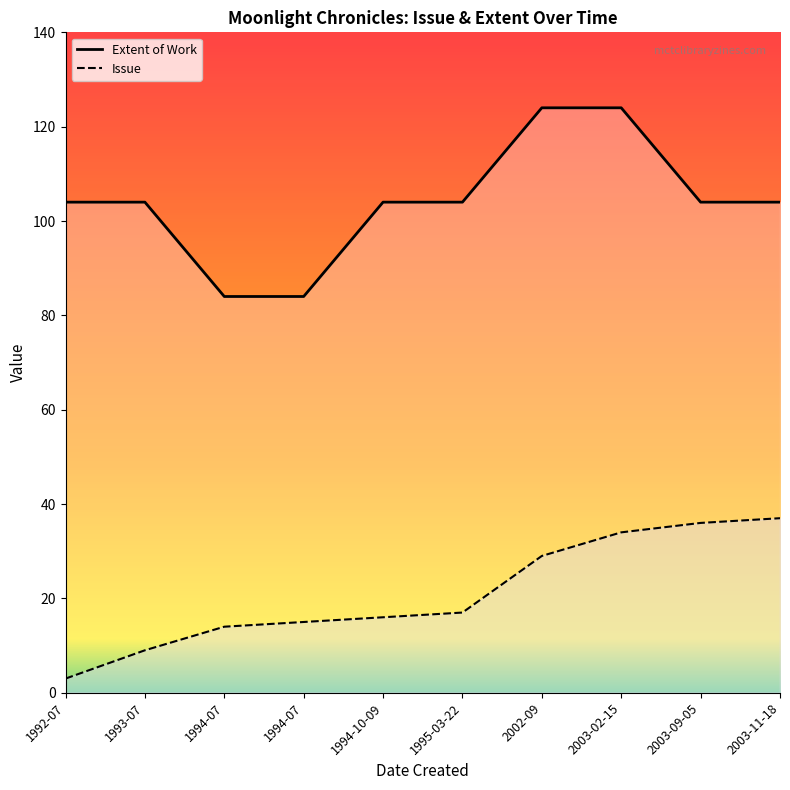

Where is the first local minimum for Extent of Work?

1994-07